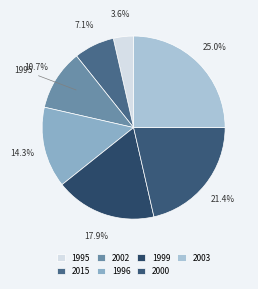

How many segments does this pie chart have?

7